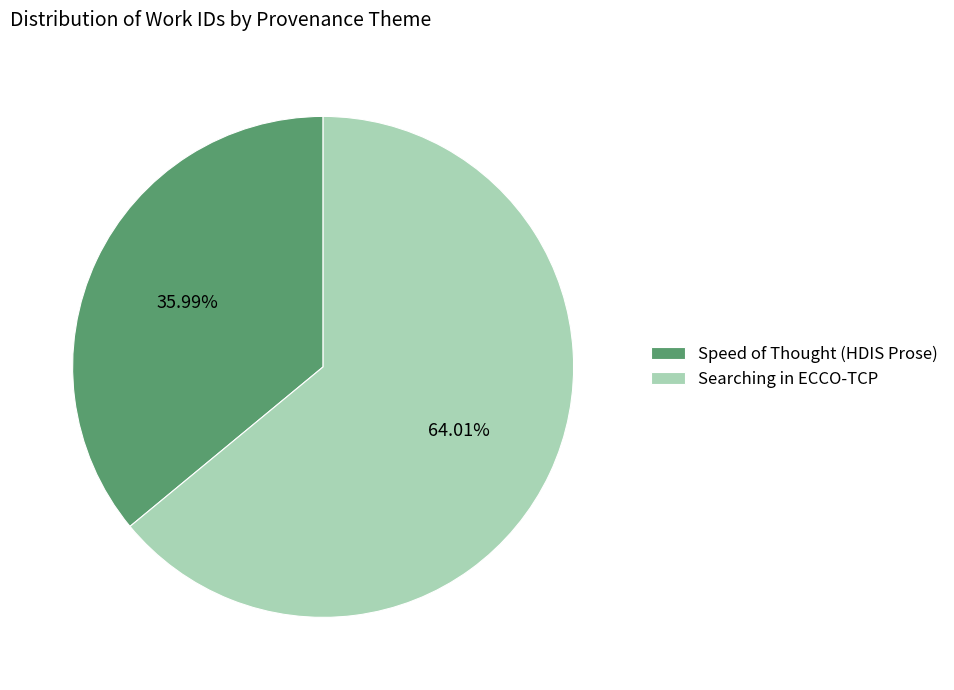

What percentage is the Speed of Thought (HDIS Prose) slice, to the nearest percent?

36%